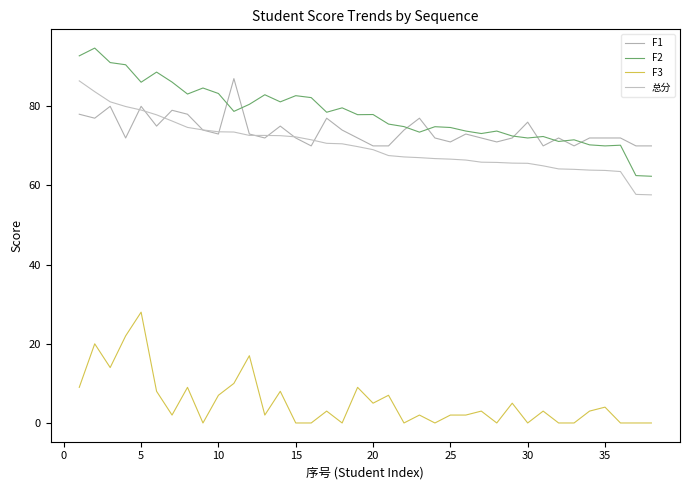

True or false: F3 and 总分 cross at least once.

False